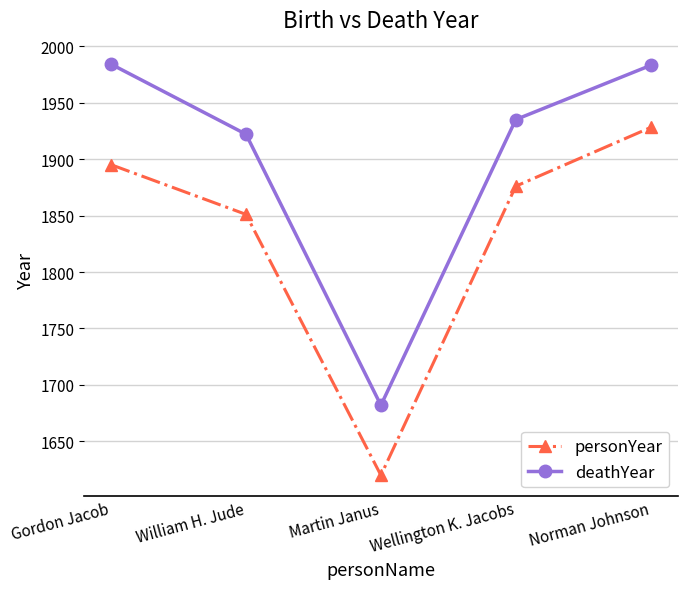

What is the value of the deathYear point at the 3rd from the left?

1682